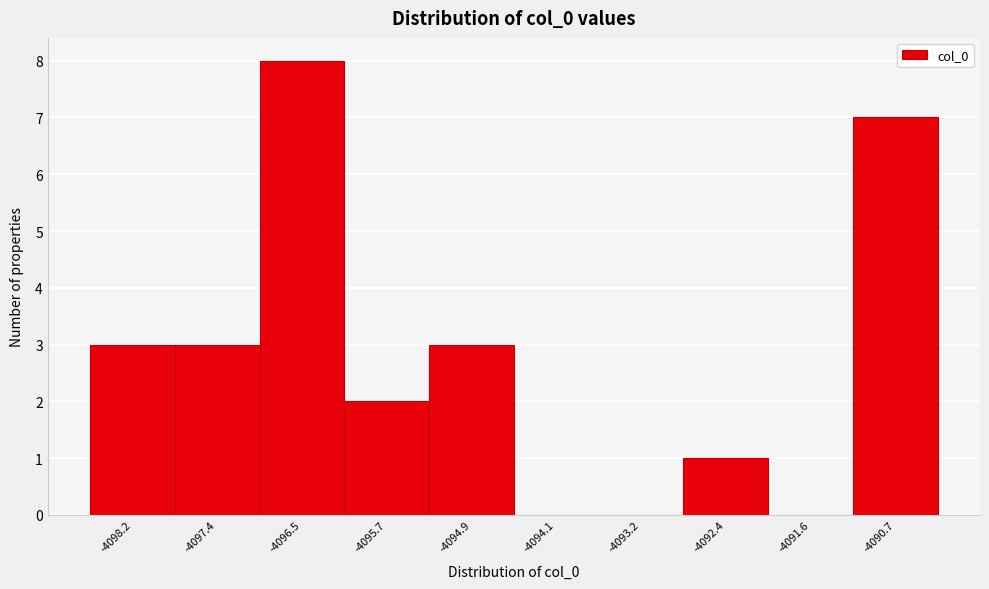

Reading right to left, list all the values displayed in this chart.

-4090.7=7	-4091.6=0	-4092.4=1	-4093.2=0	-4094.1=0	-4094.9=3	-4095.7=2	-4096.5=8	-4097.4=3	-4098.2=3